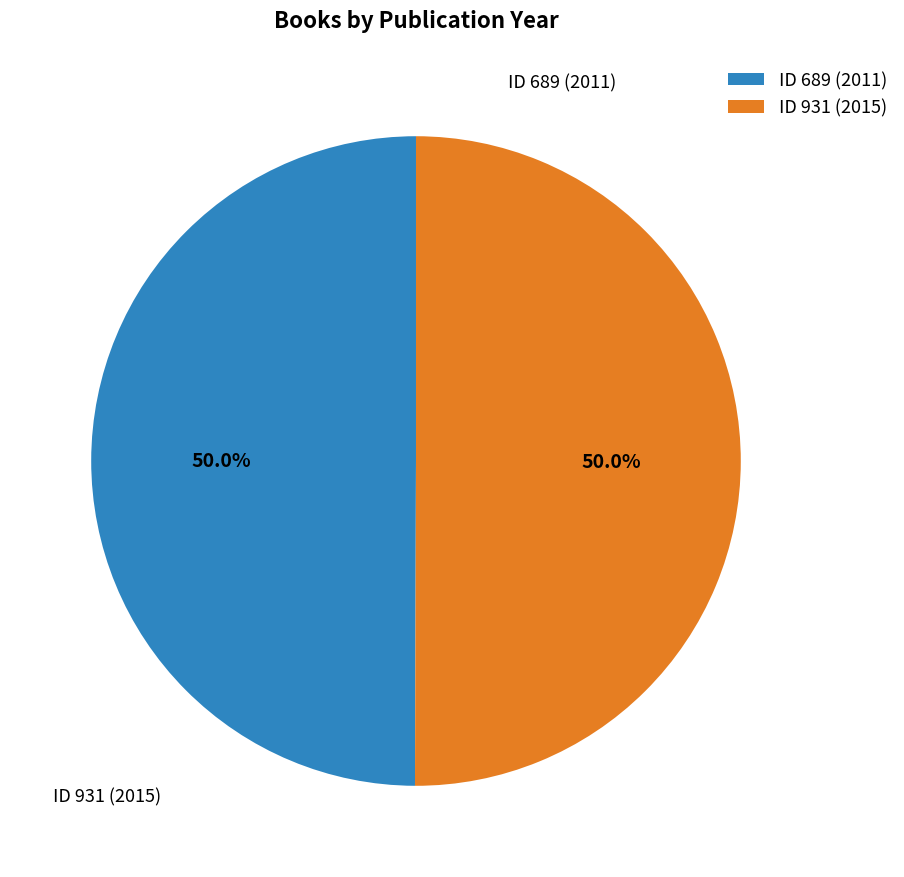

How many slices are in this pie chart?

2